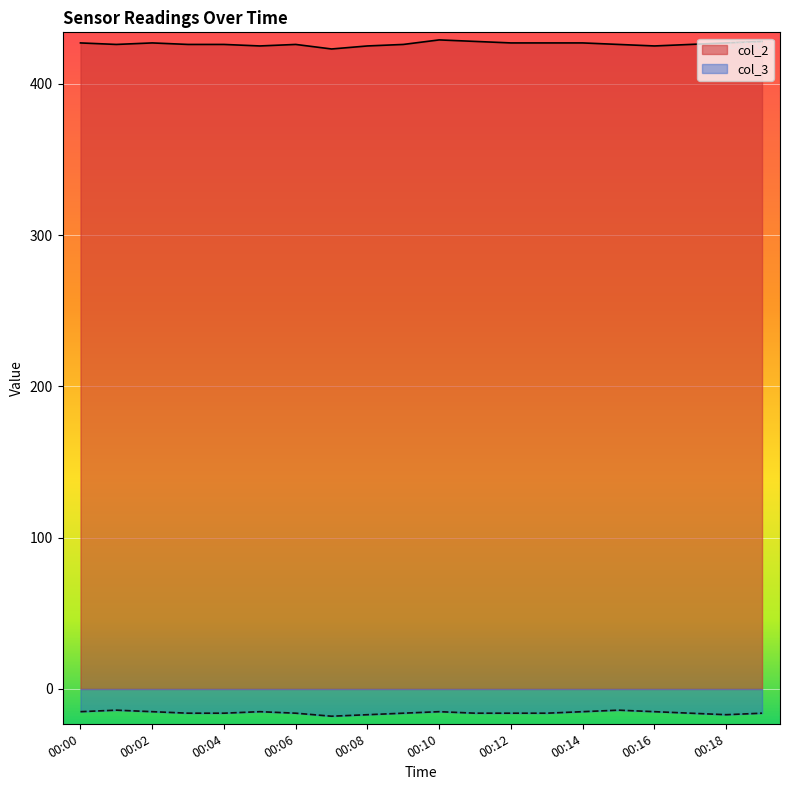

True or false: col_2 has more than 1 interior local peaks.

True